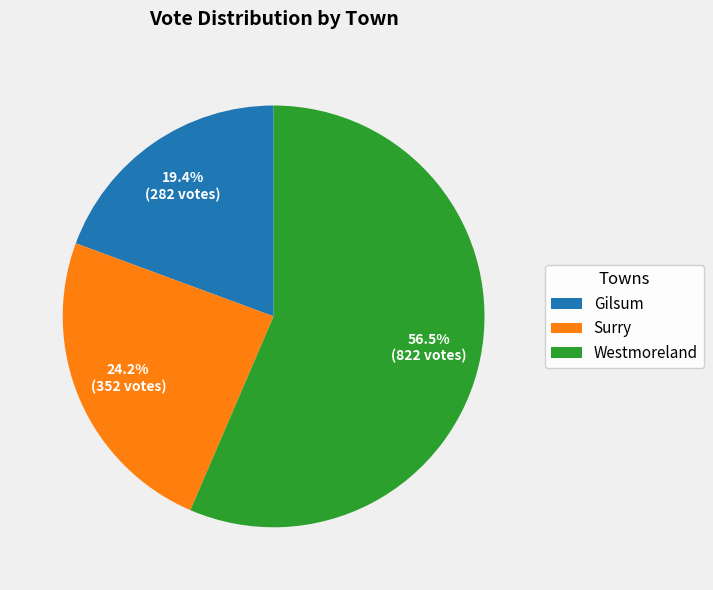

Combined, what portion of the pie is Gilsum and Westmoreland?

75.8%